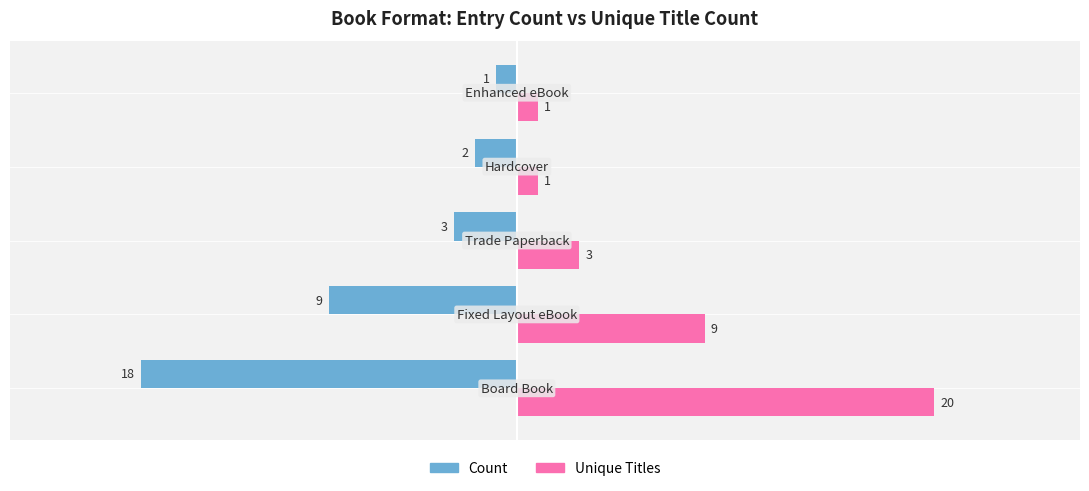

At how many categories does at least one series exceed -4?

5